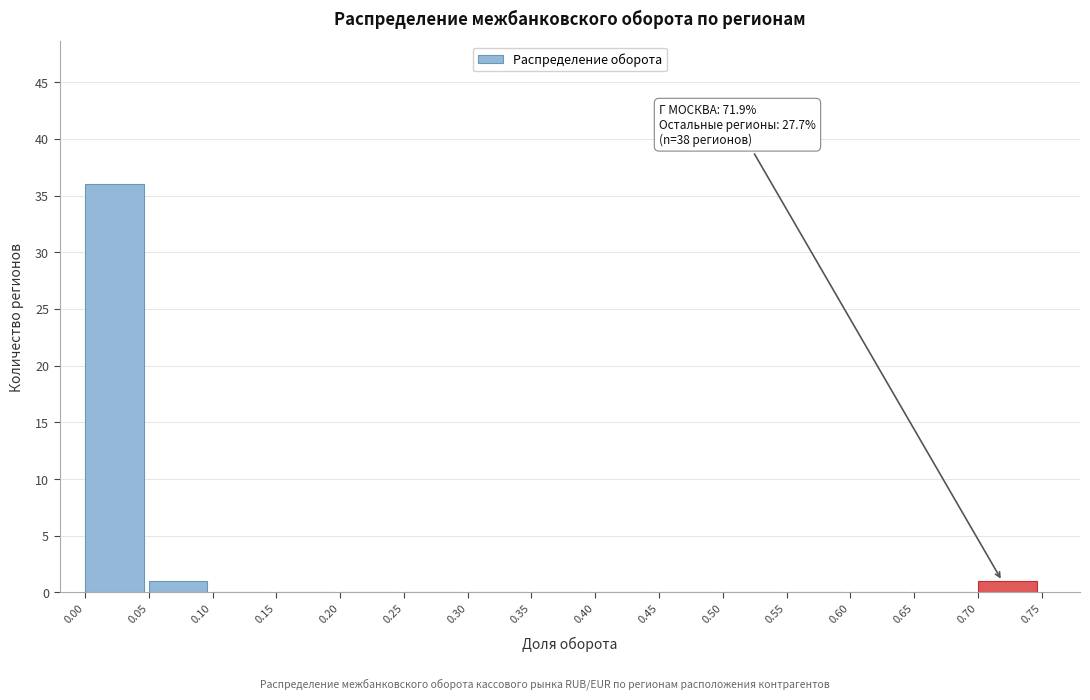

Over which range of the x-axis is the bar tallest?

0.00 to 0.05